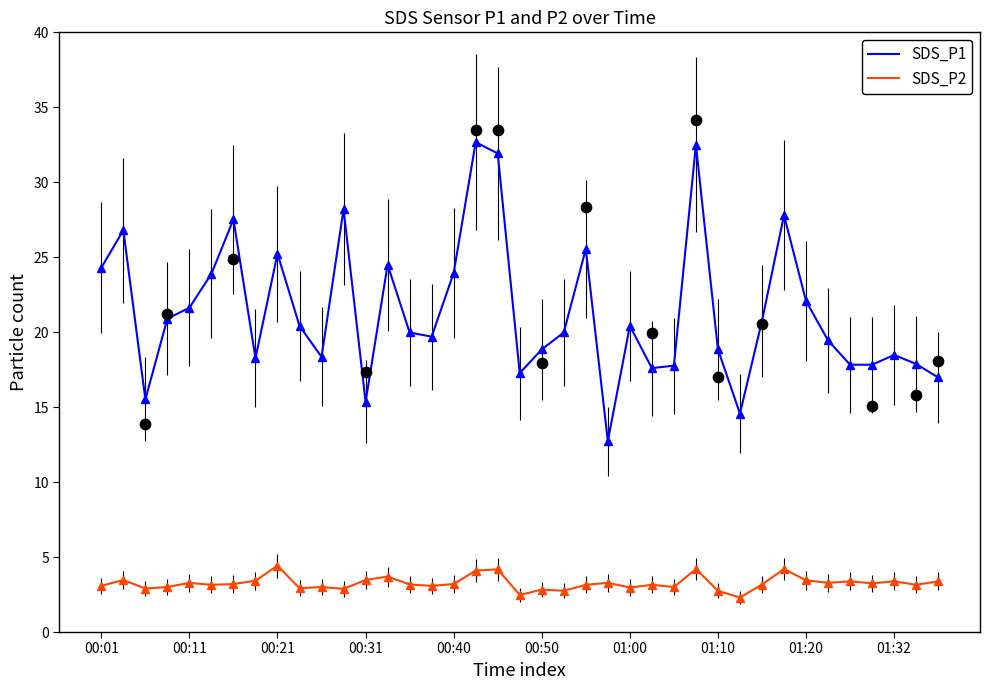

Which series reaches the minimum Y coordinate?

SDS_P2